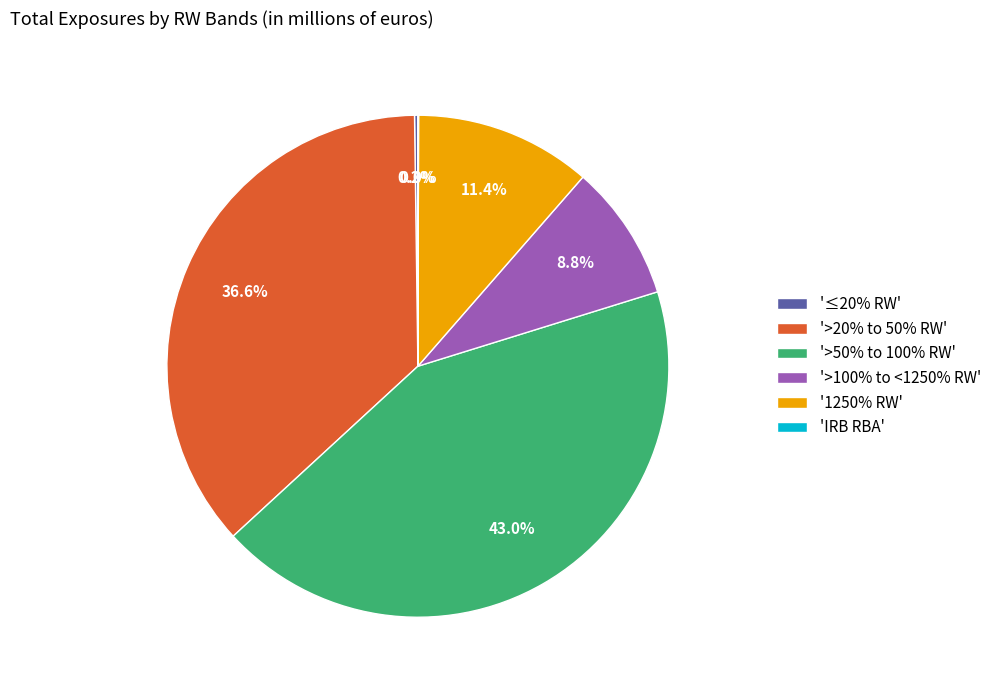

Does '>100% to <1250% RW' account for over 50% of the chart?

No